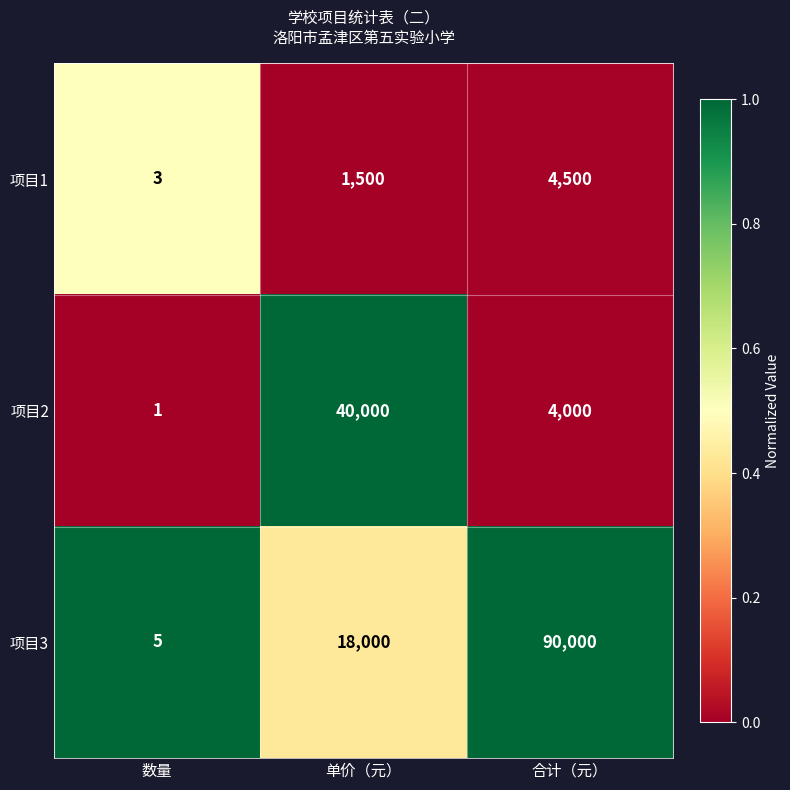

Which series changed the most between 数量 and 单价（元）?

项目2